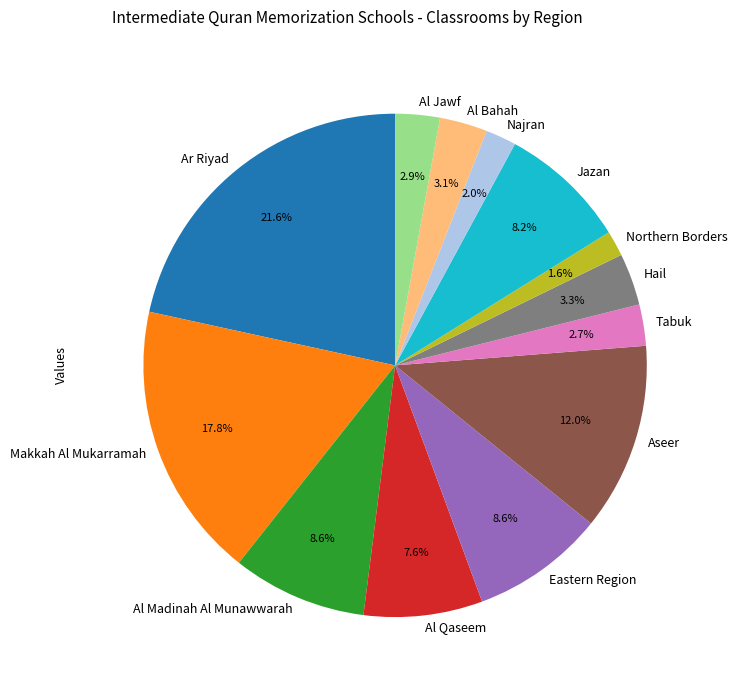

Is there a majority slice in this chart?

No